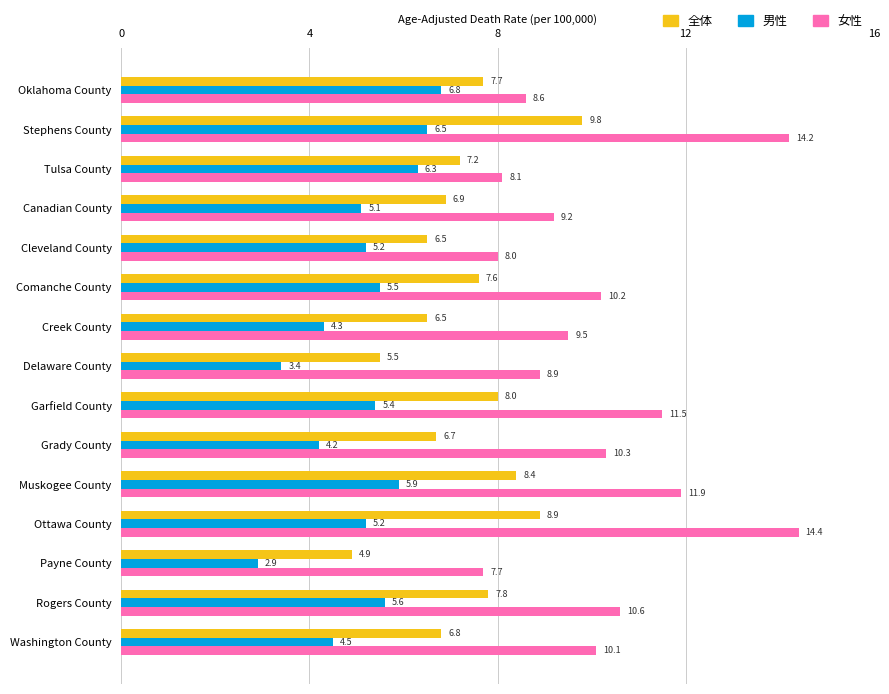

How many series are shown in this chart?

3